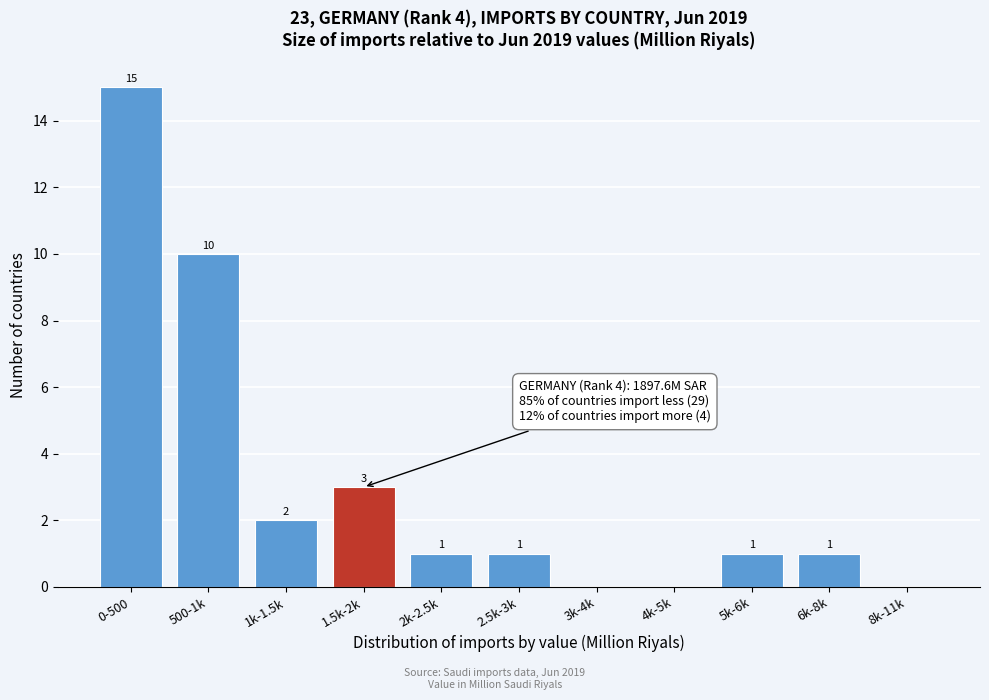

Reading left to right, extract all data points from this chart.

0-500=15	500-1k=10	1k-1.5k=2	1.5k-2k=3	2k-2.5k=1	2.5k-3k=1	3k-4k=0	4k-5k=0	5k-6k=1	6k-8k=1	8k-11k=0